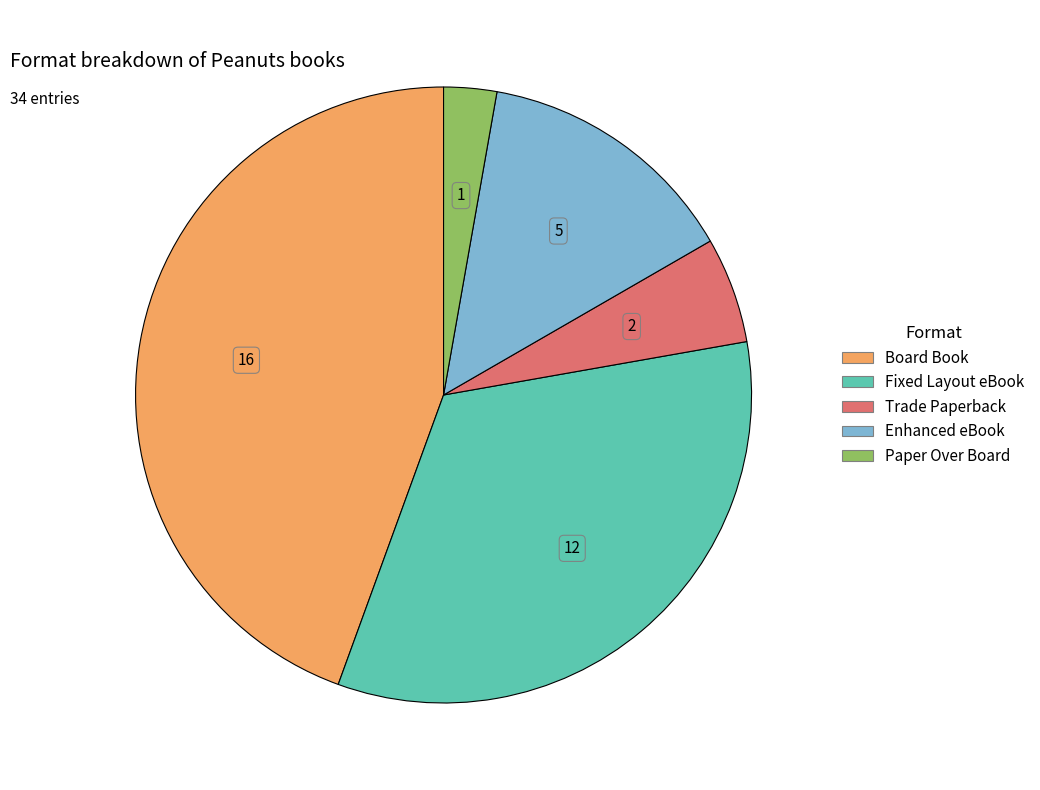

The Board Book slice represents 32% of the pie. True or false?

False